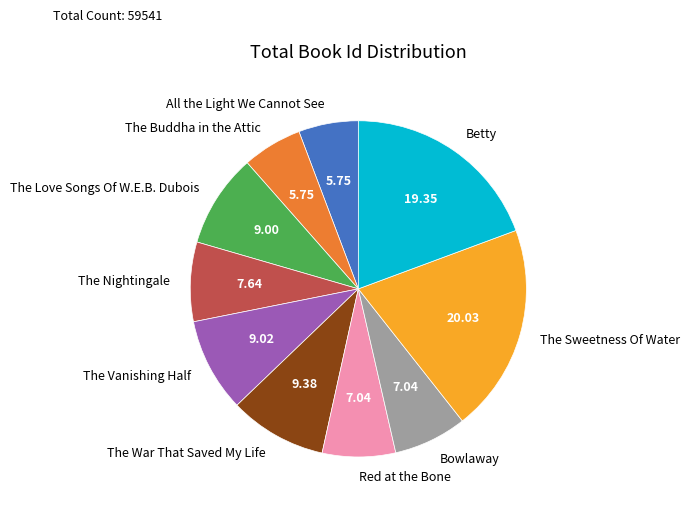

Between The Sweetness Of Water and The Nightingale, which is larger?

The Sweetness Of Water